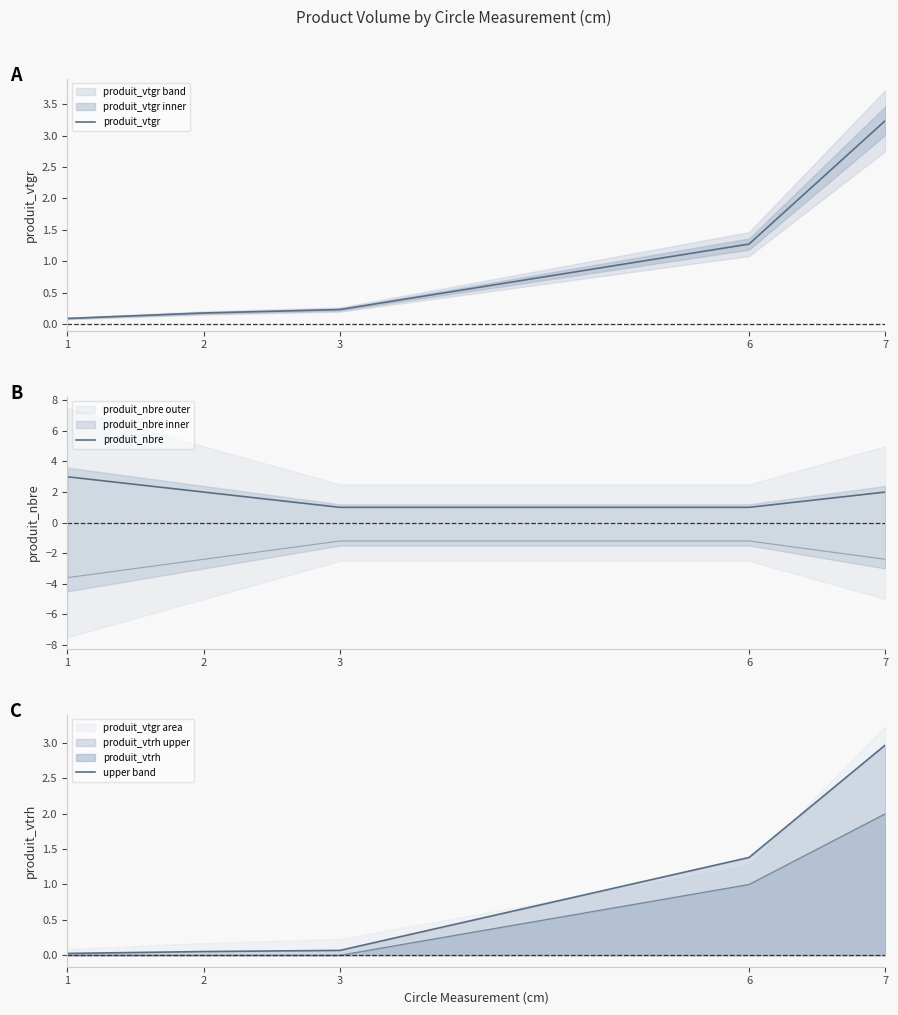

What is the difference between the maximum and minimum values in the produit_vtgr series?

3.2